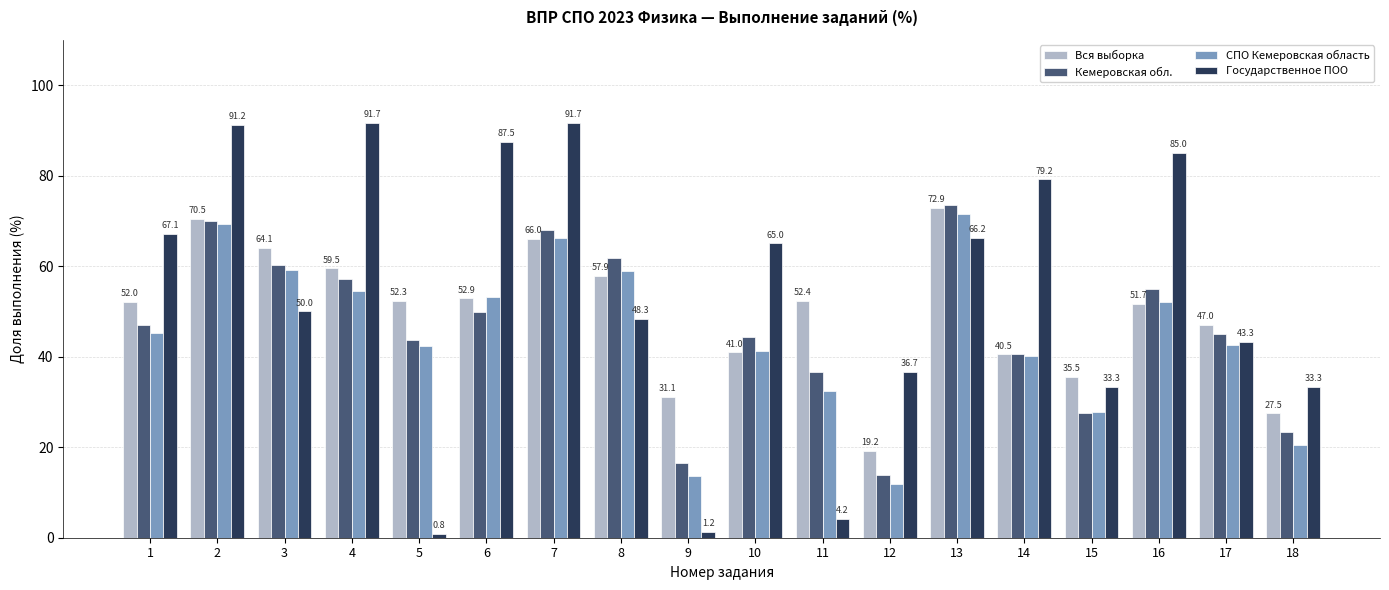

Is it true that Кемеровская обл. equals 22.3 at 5?

False